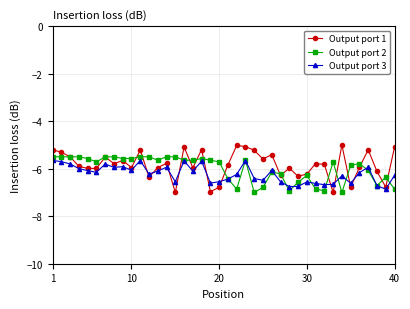

What is the difference between the maximum and minimum values in the Output port 1 series?

2.0